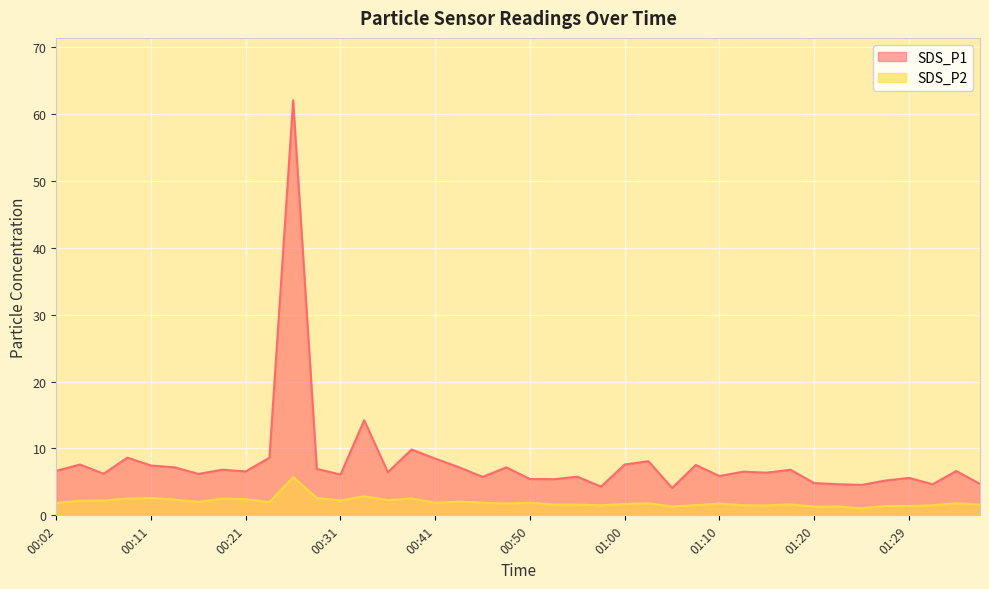

Read the SDS_P2 value at 00:02.

1.9